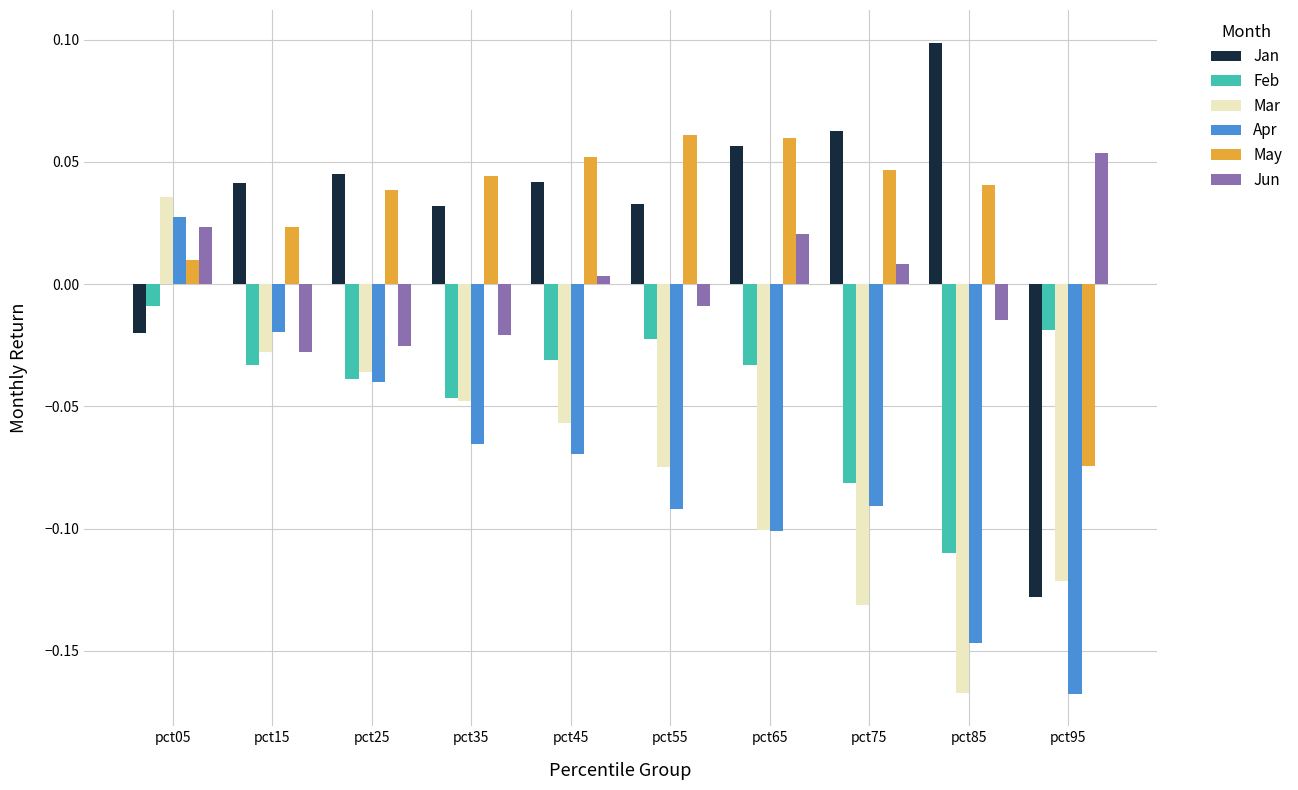

What are all the series names shown in the legend?

Jan, Feb, Mar, Apr, May, Jun